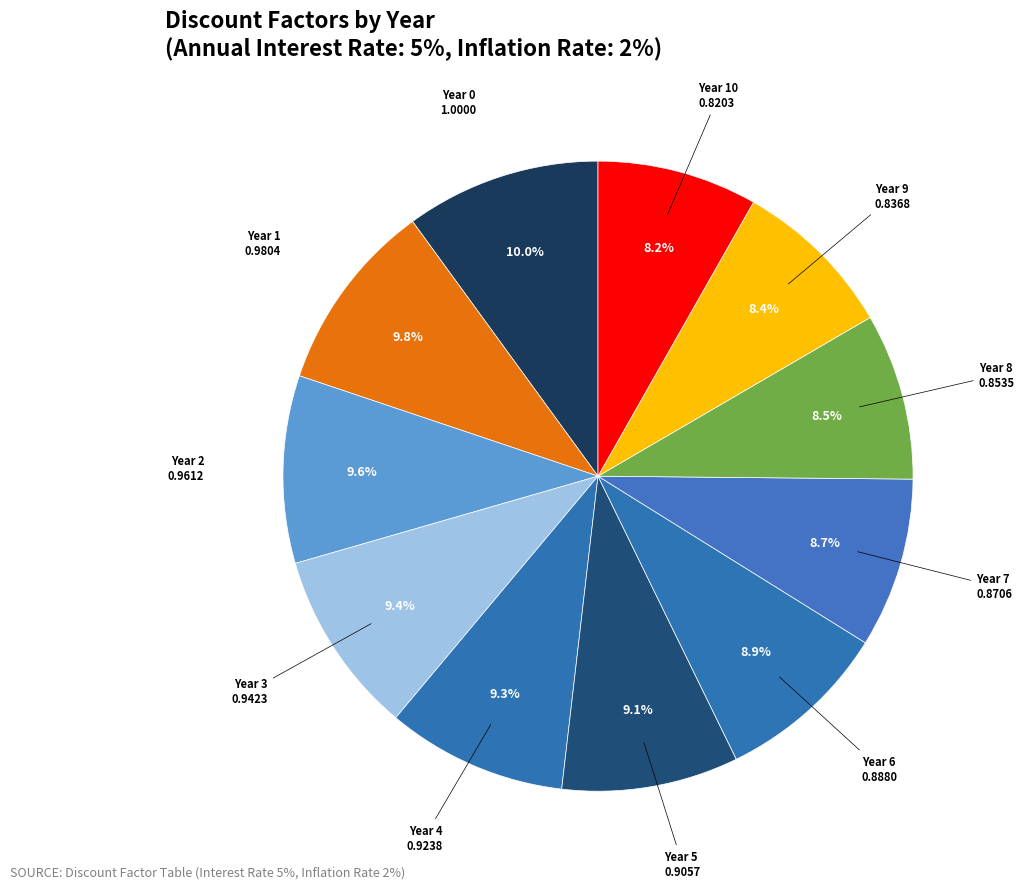

Rank the categories by value from highest to lowest.

Year 0, Year 1, Year 2, Year 3, Year 4, Year 5, Year 6, Year 7, Year 8, Year 9, Year 10